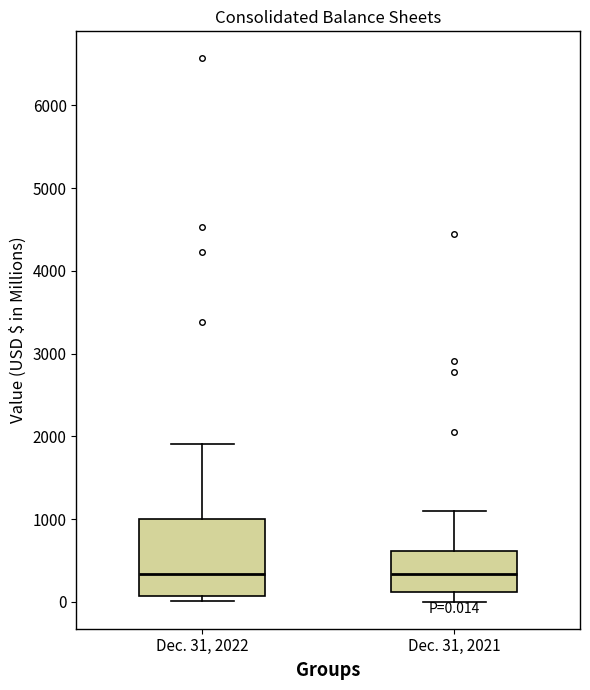

Comparing the boxes themselves (not the whiskers), which one is the tallest?

Dec. 31, 2022